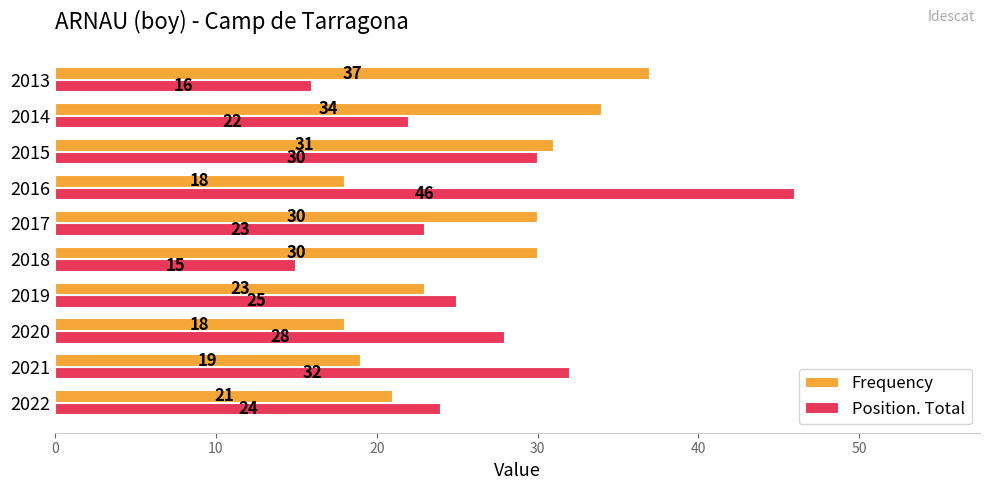

The Position. Total series shows 30 at 2015. True or false?

True